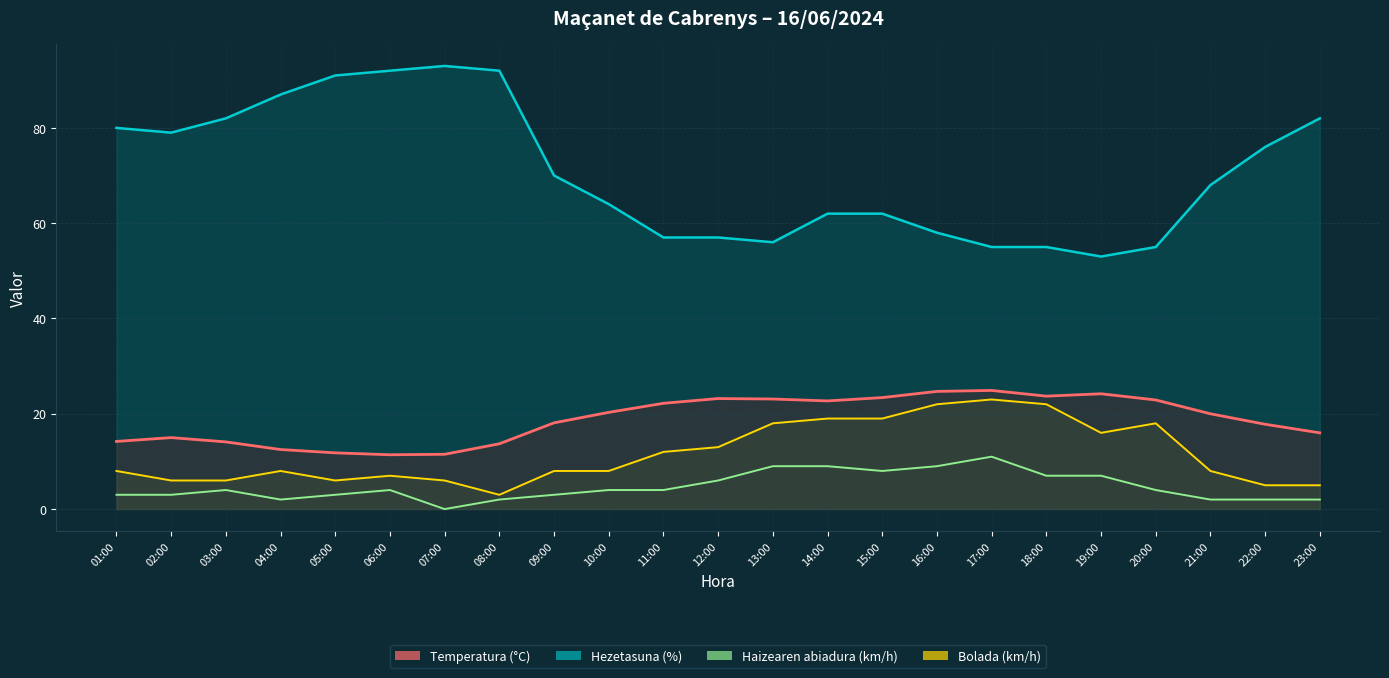

How many interior local valleys (lower than both neighbors) does the data have?

3